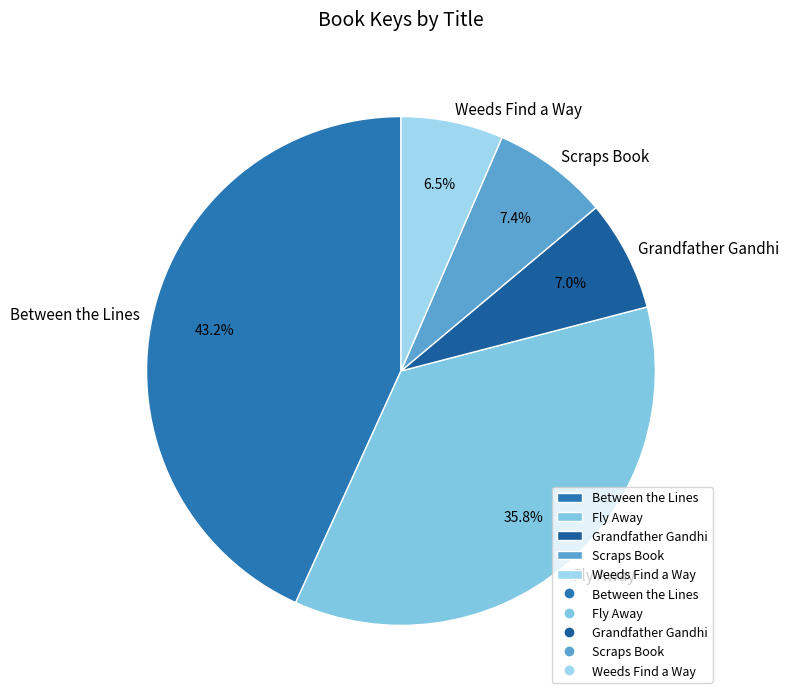

The Weeds Find a Way slice represents 14% of the pie. True or false?

False